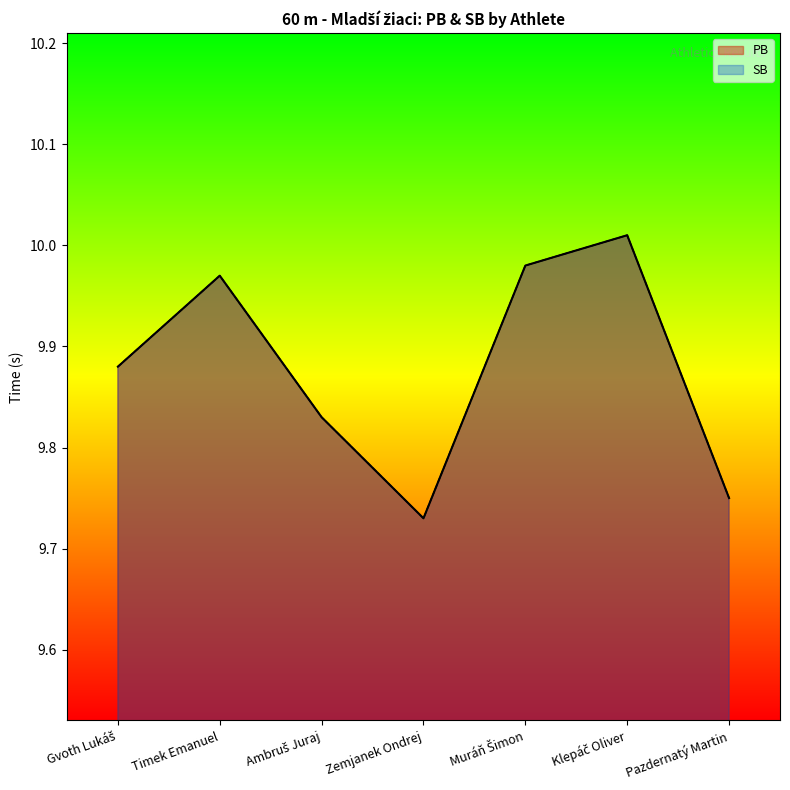

What is the label of the 3rd point from the right?

Muráň Šimon